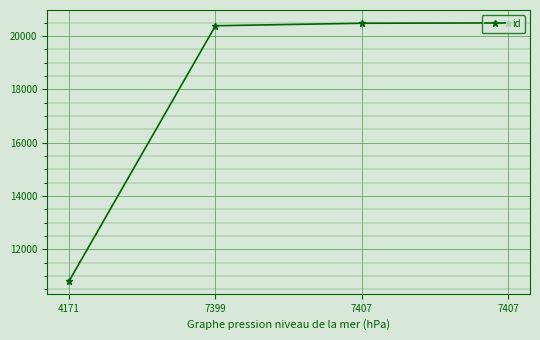

Reading left to right, extract all data points from this chart.

4171=10821	7399=20387	7407=20481	7407=20494